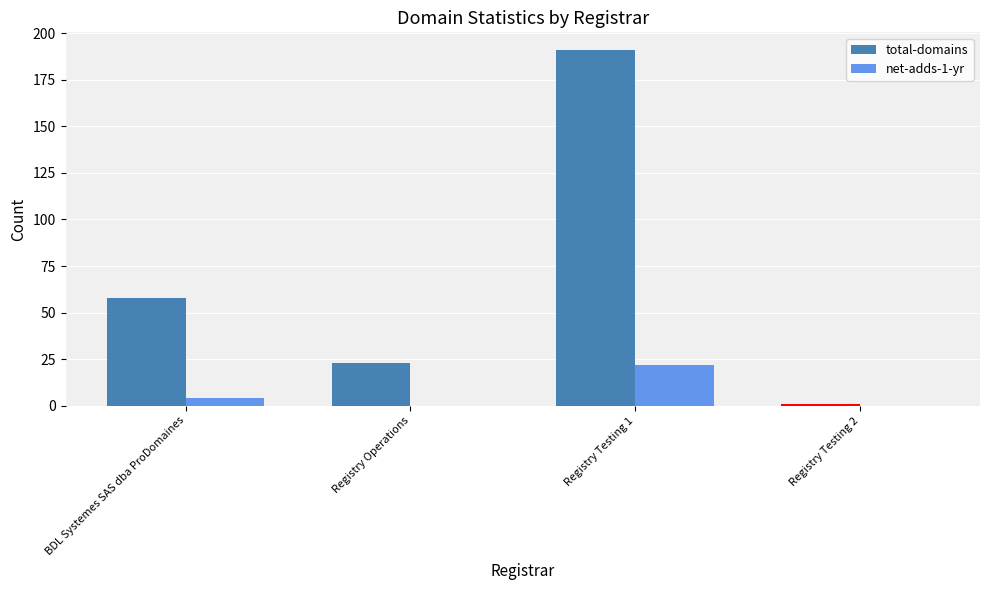

How many data points does each series have?

4